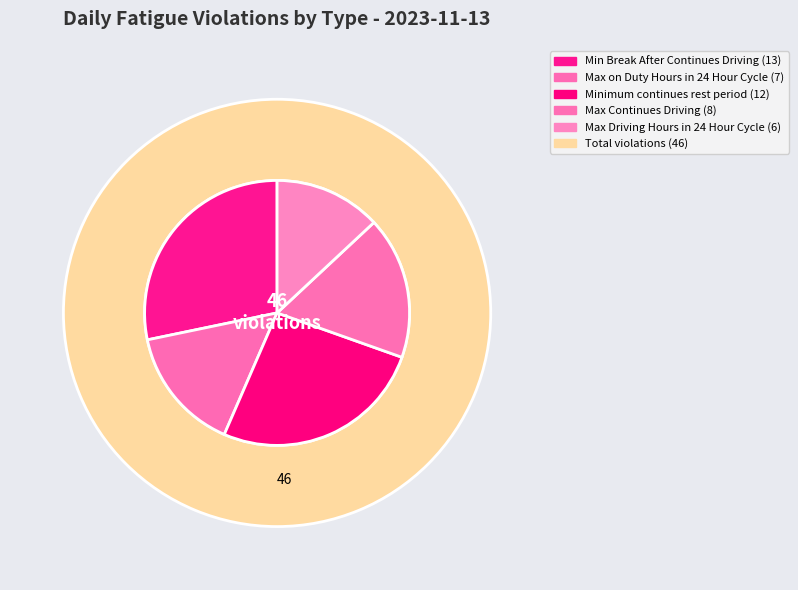

True or false: Min Break After Continues Driving accounts for 28% of the total.

True